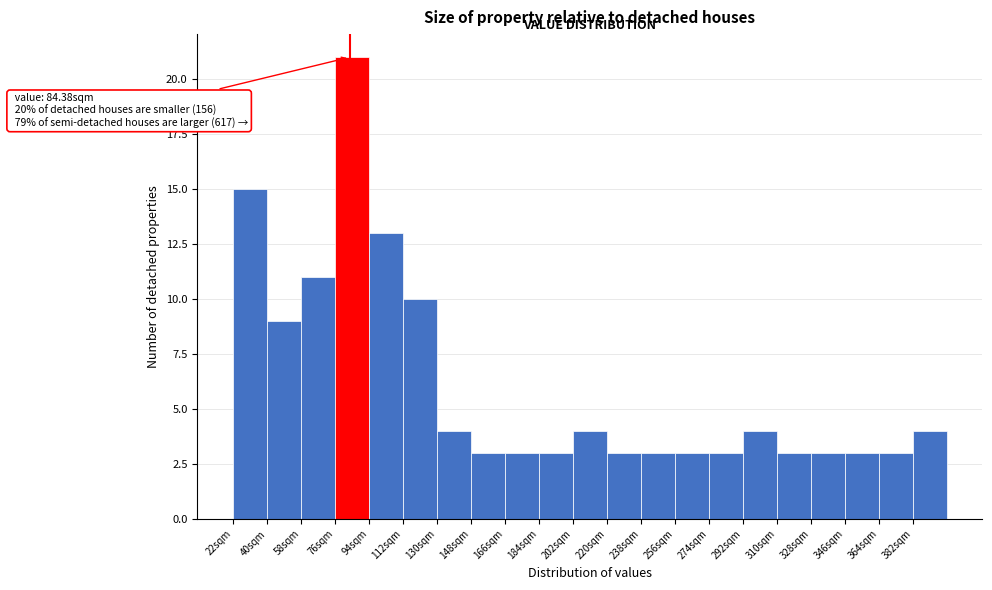

Which range on the x-axis has the tallest bar?

76.5 to 94.5